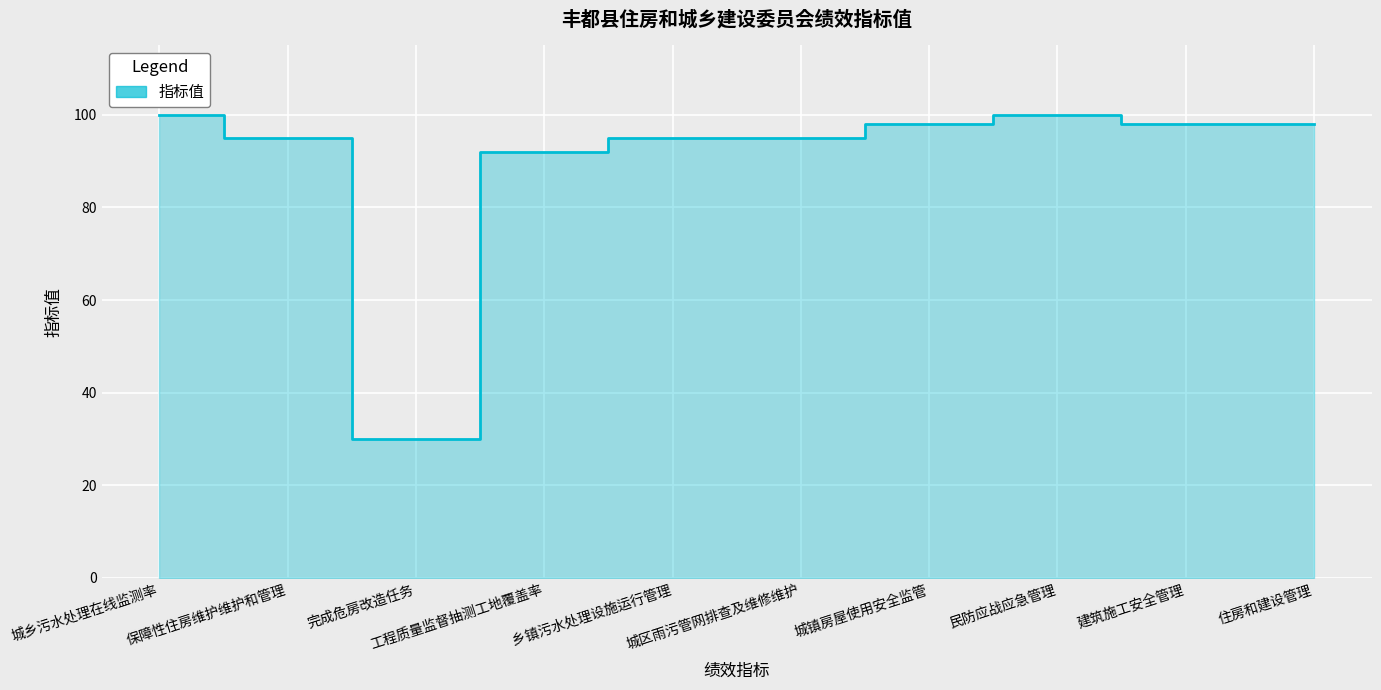

Reading left to right, what are all the values shown in this chart?

100	95	30	92	95	95	98	100	98	98